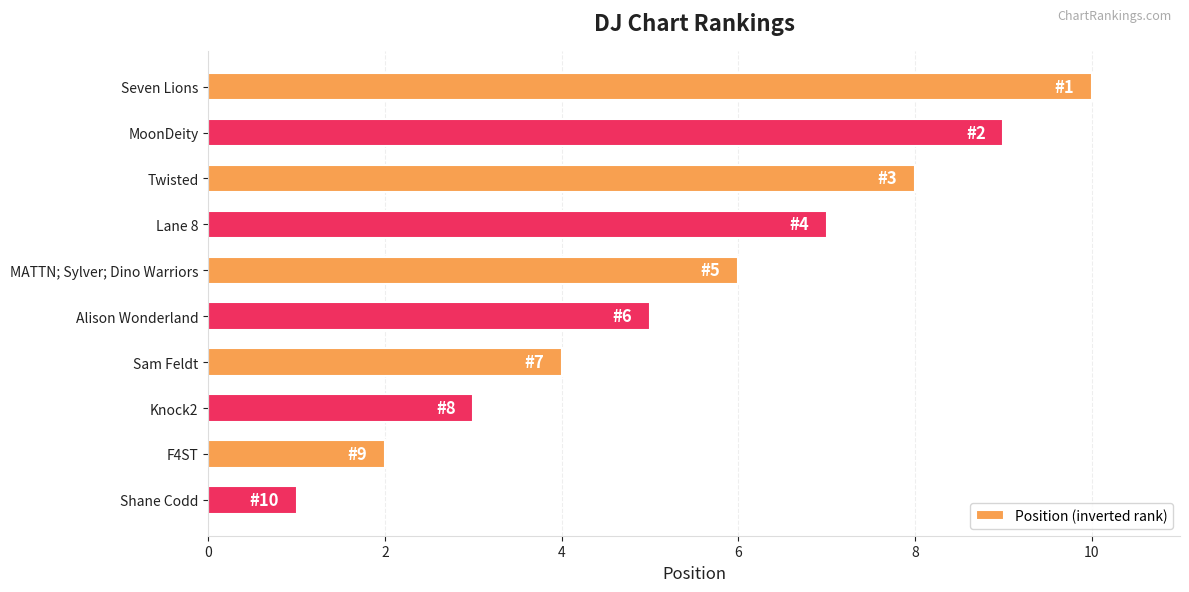

How many values are between 3 and 8?

6